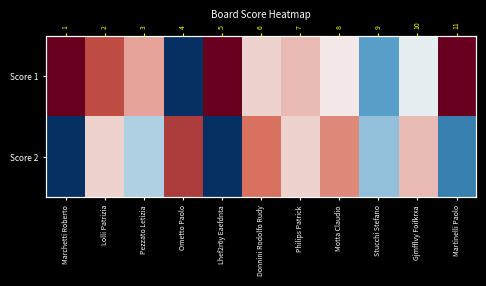

Rank the series by their average value, from lowest to highest.

Score 2, Score 1